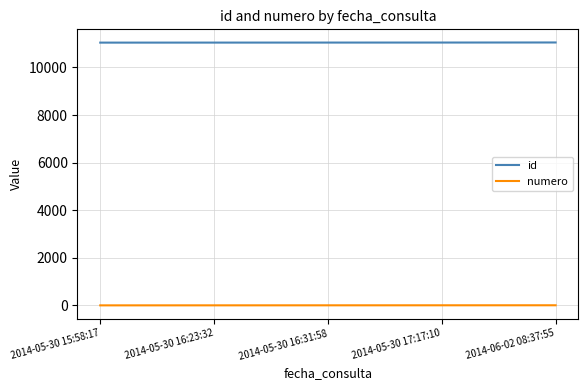

What is the sum of all numero values?

15